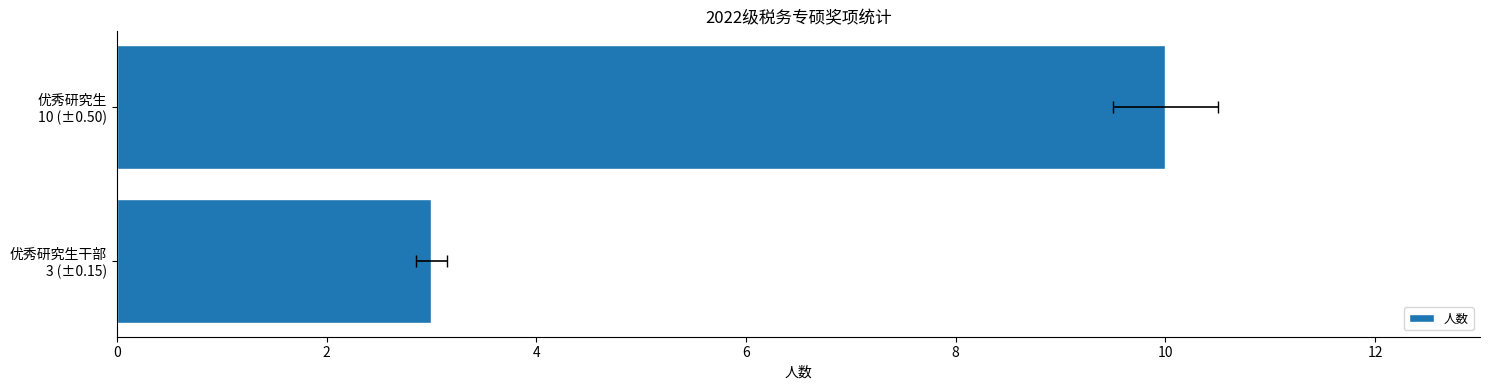

True or false: the data shows 5 at 0.

False